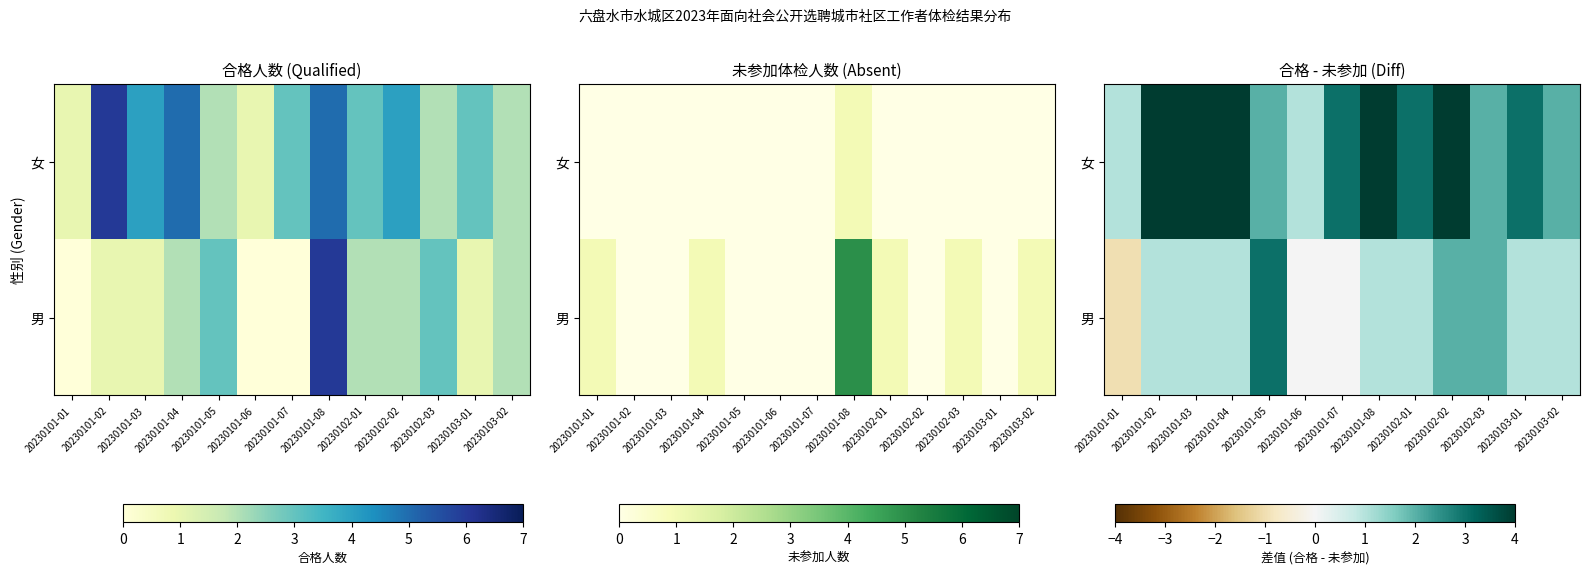

At which category does the chart reach its minimum across all series?

20230101-01